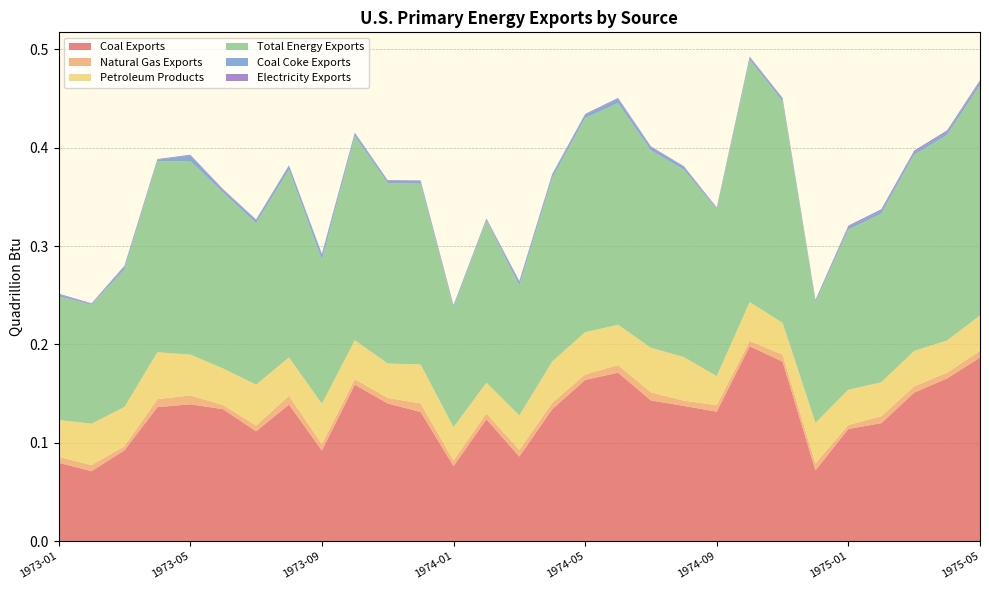

Reading left to right, extract all data points from this chart.

Coal Exports: 0.1	0.1	0.1	0.1	0.1	0.1	0.1	0.1	0.1	0.2	0.1	0.1	0.1	0.1	0.1	0.1	0.2	0.2	0.1	0.1	0.1	0.2	0.2	0.1	0.1	0.1	0.2	0.2	0.2
Natural Gas Exports: 0.0	0.0	0.0	0.0	0.0	0.0	0.0	0.0	0.0	0.0	0.0	0.0	0.0	0.0	0.0	0.0	0.0	0.0	0.0	0.0	0.0	0.0	0.0	0.0	0.0	0.0	0.0	0.0	0.0
Petroleum Products: 0.0	0.0	0.0	0.0	0.0	0.0	0.0	0.0	0.0	0.0	0.0	0.0	0.0	0.0	0.0	0.0	0.0	0.0	0.0	0.0	0.0	0.0	0.0	0.0	0.0	0.0	0.0	0.0	0.0
Total Energy Exports: 0.1	0.1	0.1	0.2	0.2	0.2	0.2	0.2	0.1	0.2	0.2	0.2	0.1	0.2	0.1	0.2	0.2	0.2	0.2	0.2	0.2	0.2	0.2	0.1	0.2	0.2	0.2	0.2	0.2
Coal Coke Exports: 0.0	0.0	0.0	0.0	0.0	0.0	0.0	0.0	0.0	0.0	0.0	0.0	0.0	0.0	0.0	0.0	0.0	0.0	0.0	0.0	0.0	0.0	0.0	0.0	0.0	0.0	0.0	0.0	0.0
Electricity Exports: 0.0	0.0	0.0	0.0	0.0	0.0	0.0	0.0	0.0	0.0	0.0	0.0	0.0	0.0	0.0	0.0	0.0	0.0	0.0	0.0	0.0	0.0	0.0	0.0	0.0	0.0	0.0	0.0	0.0